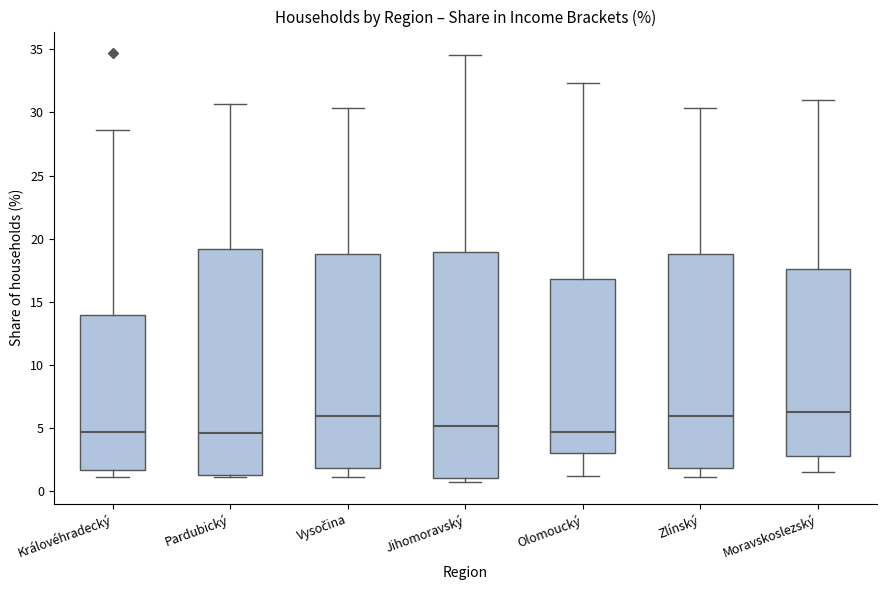

Reading left to right, transcribe this box plot: for each box, give where its median line is, the range the box spans, and where its two whiskers end, as read against the y-axis. The values are not printed on the chart, so give them approximately, as read against the axis.

Královéhradecký: median 4.5, box 1.5 to 14.0, whiskers 1.0 to 28.5
Pardubický: median 4.5, box 1.5 to 19.0, whiskers 1.0 to 30.5
Vysočina: median 6.0, box 2.0 to 19.0, whiskers 1.0 to 30.5
Jihomoravský: median 5.0, box 1.0 to 19.0, whiskers 0.5 to 34.5
Olomoucký: median 4.5, box 3.0 to 17.0, whiskers 1.0 to 32.5
Zlínský: median 6.0, box 2.0 to 19.0, whiskers 1.0 to 30.5
Moravskoslezský: median 6.5, box 3.0 to 17.5, whiskers 1.5 to 31.0